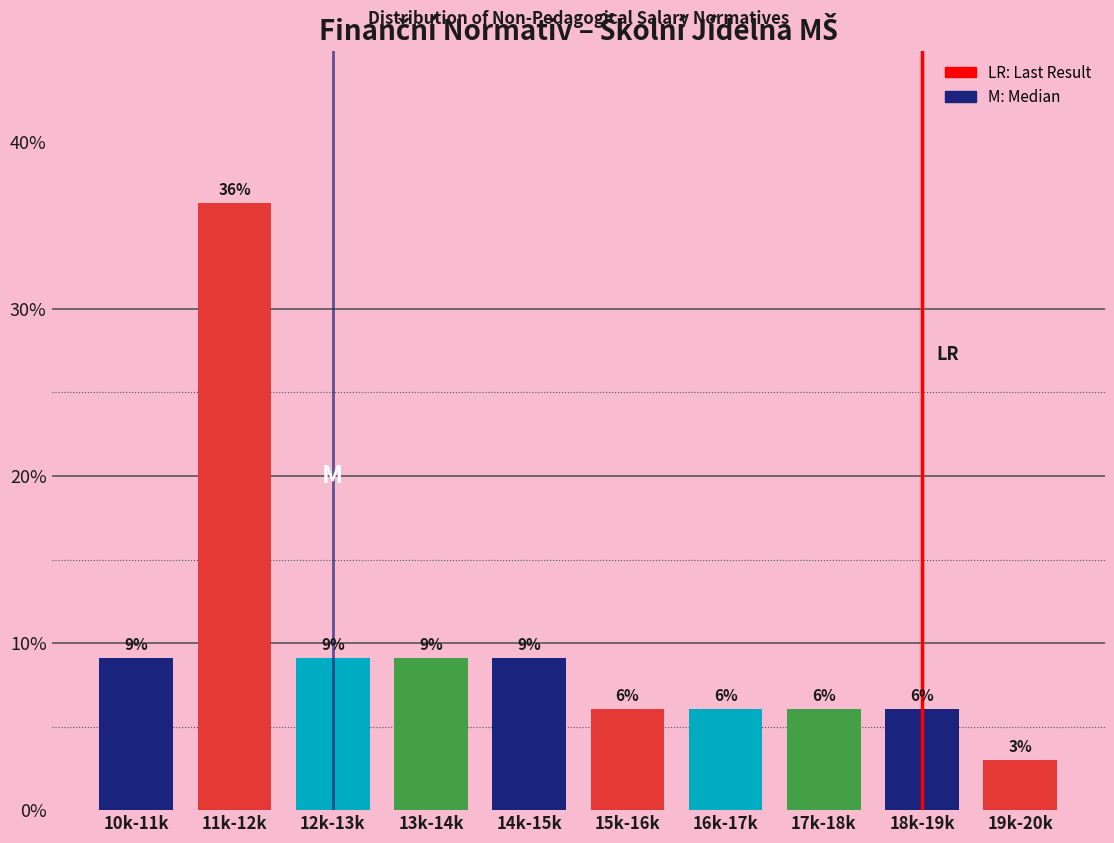

Does the chart contain any negative values?

No